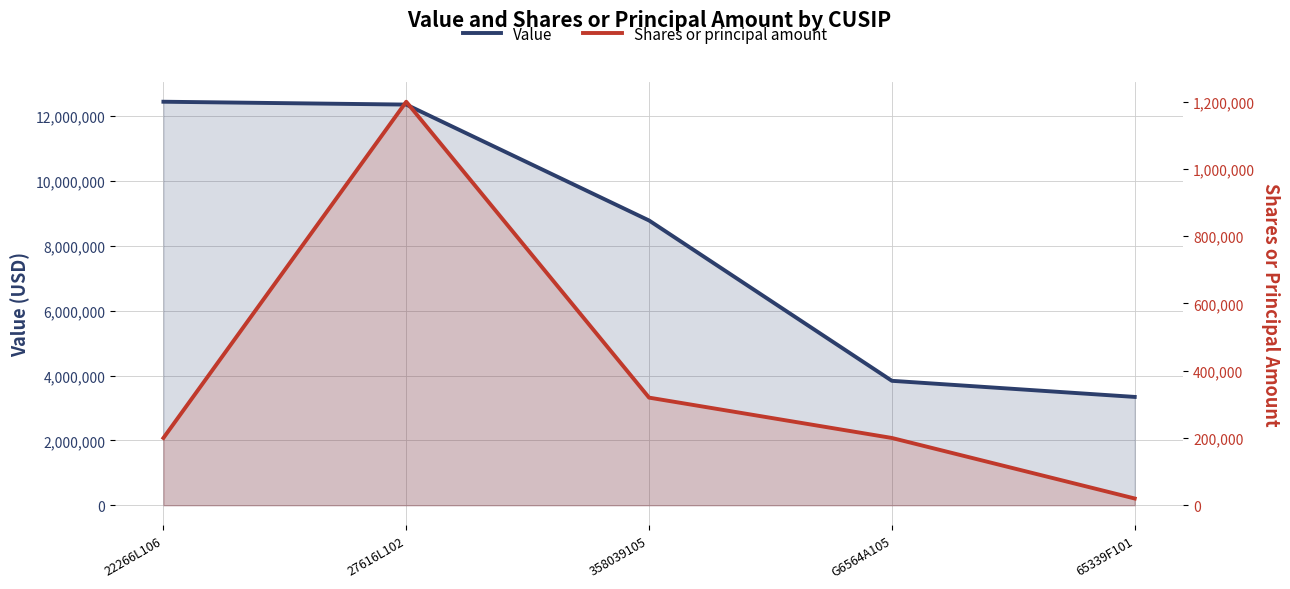

What is the difference between the second highest and second lowest values in the Value series?

8522000